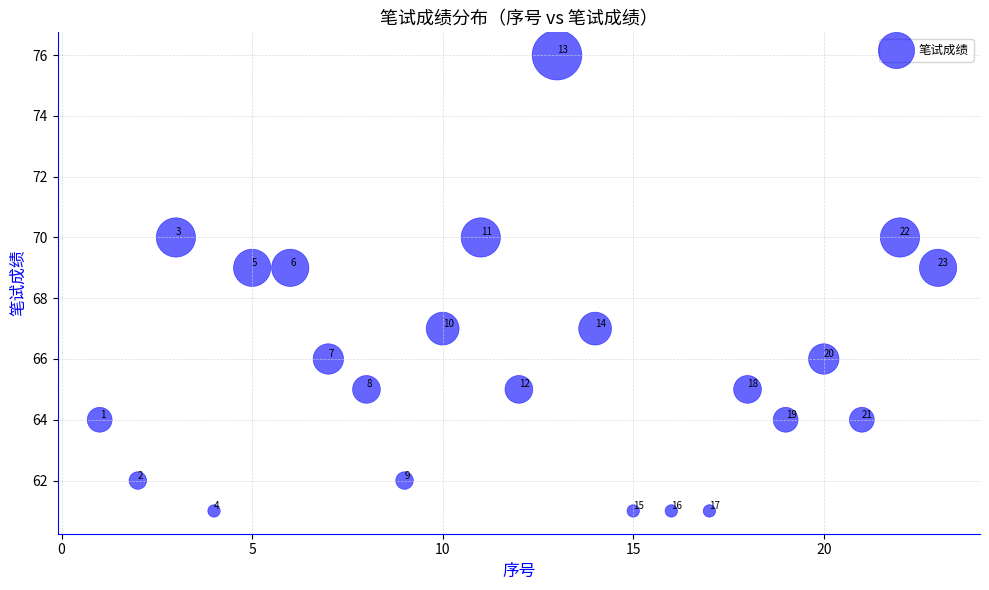

What is the range of Y values (max minus min)?

15